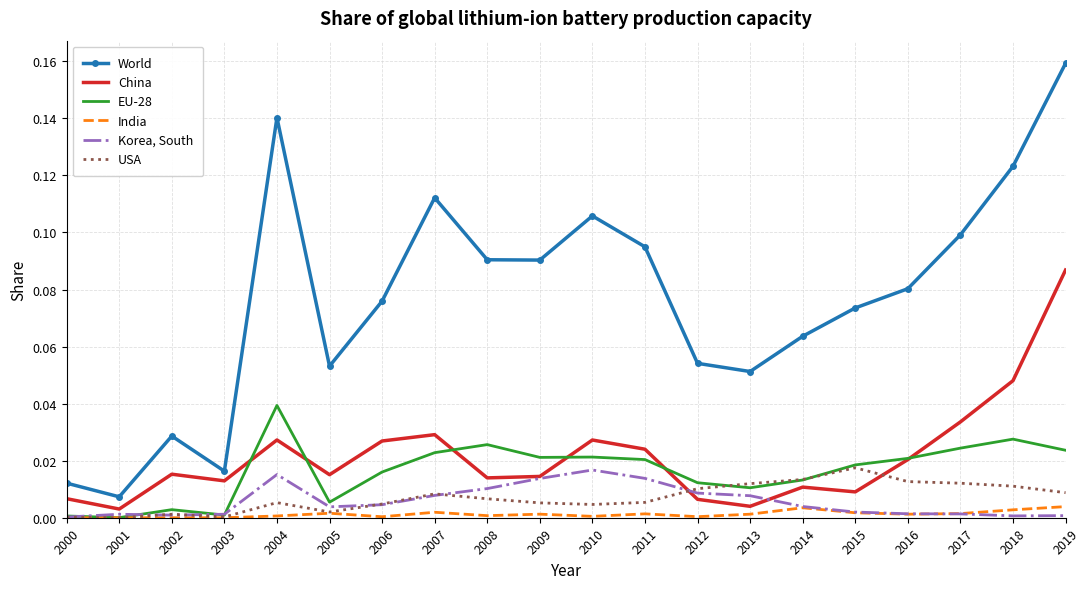

True or false: USA has more than 0 points higher than both neighbors.

True